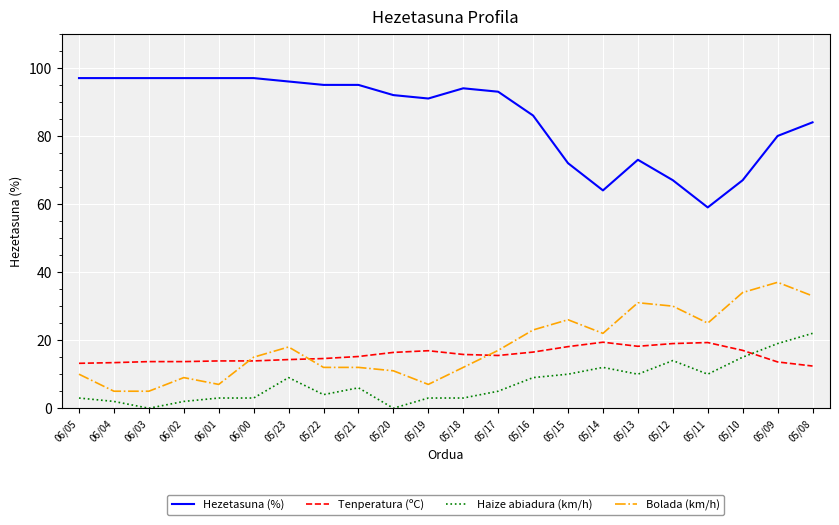

Is the value of Tenperatura (ºC) at 05/23 greater than the value of Hezetasuna (%) at 05/09?

No